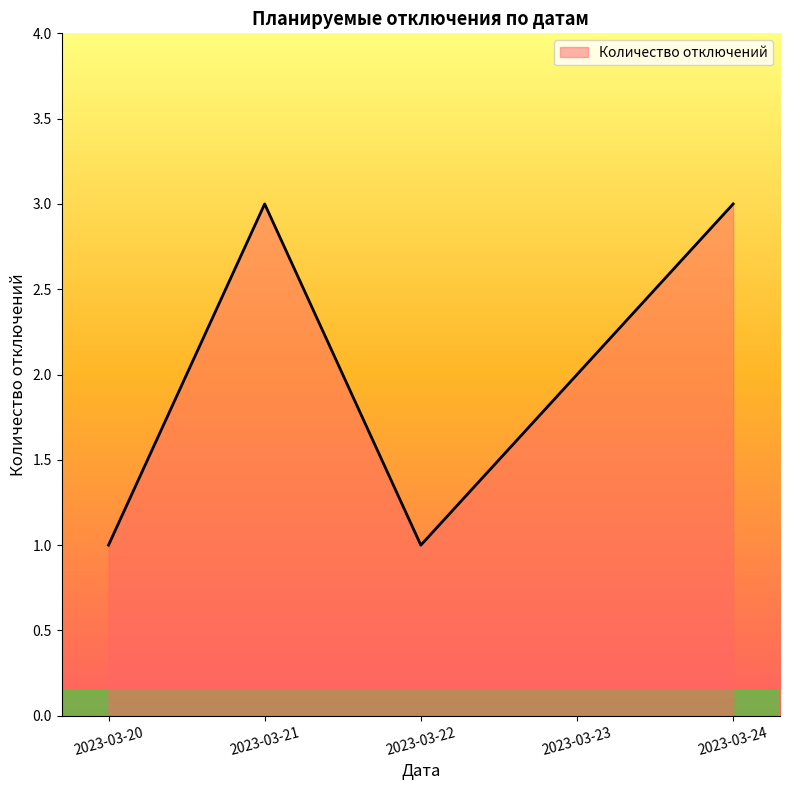

True or false: there are more than 0 points higher than both neighbors.

True